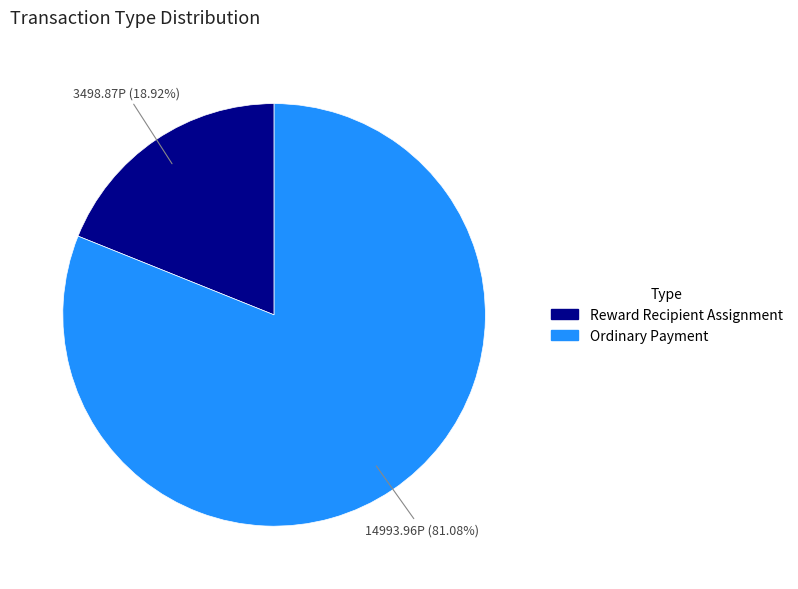

Is there any slice that represents more than half of the pie?

Yes